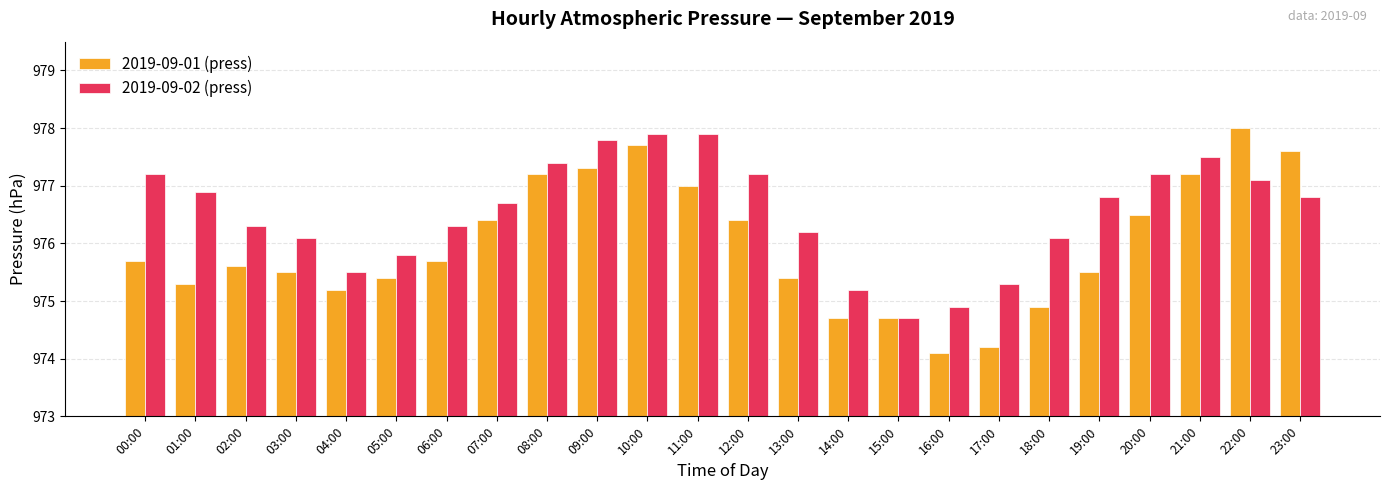

What is the value of the 2019-09-02 (press) bar at the 1st from the left?

977.2